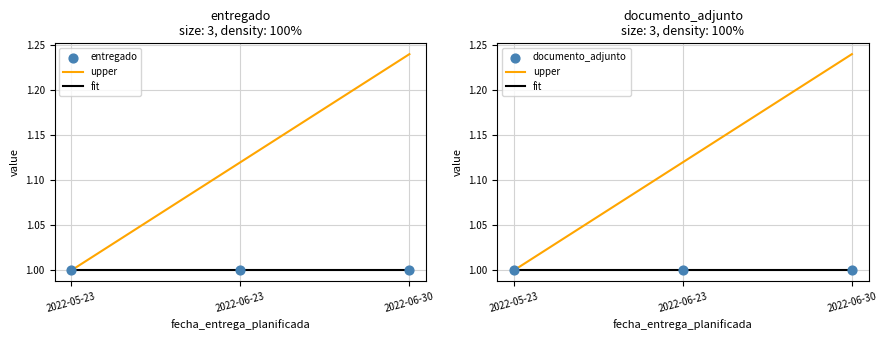

What is the total value across all series at 2022-06-30?

4.2